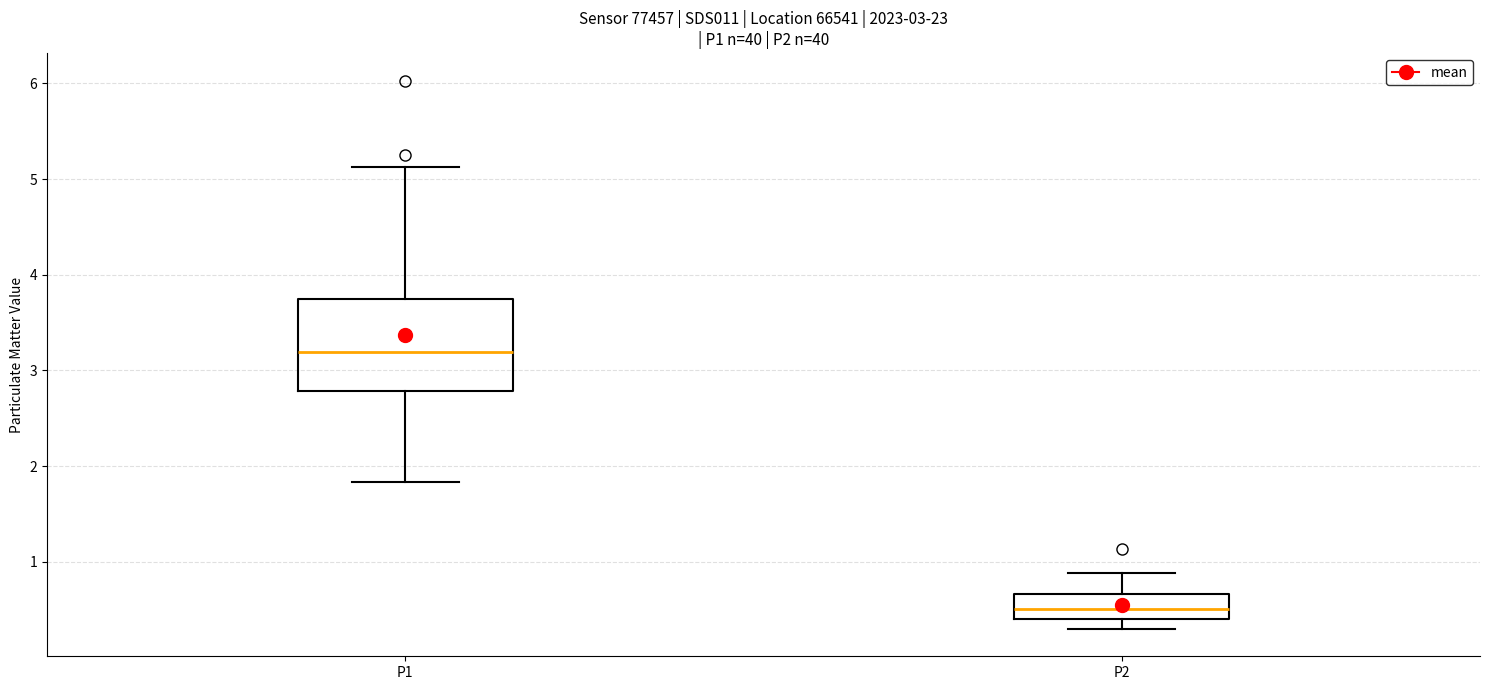

Comparing the boxes themselves (not the whiskers), which one is the tallest?

P1